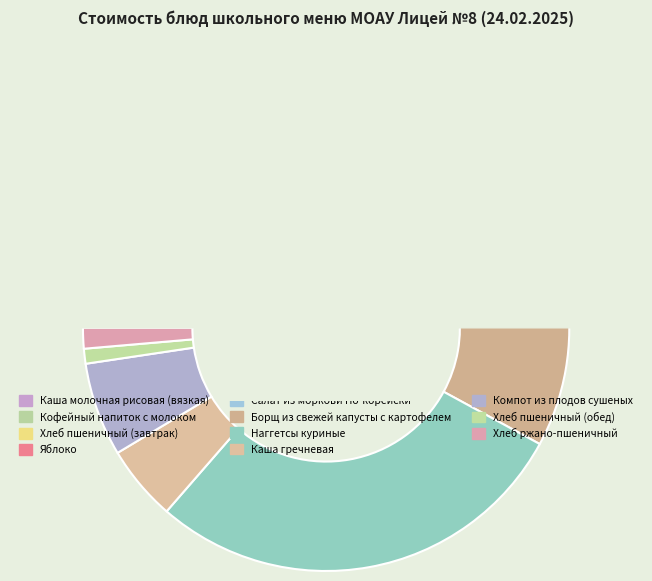

How many segments does this pie chart have?

11